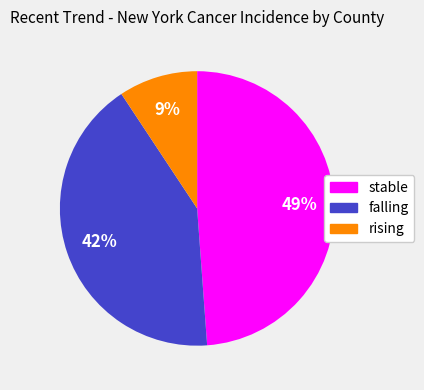

What percentage is the rising slice, to the nearest percent?

9%